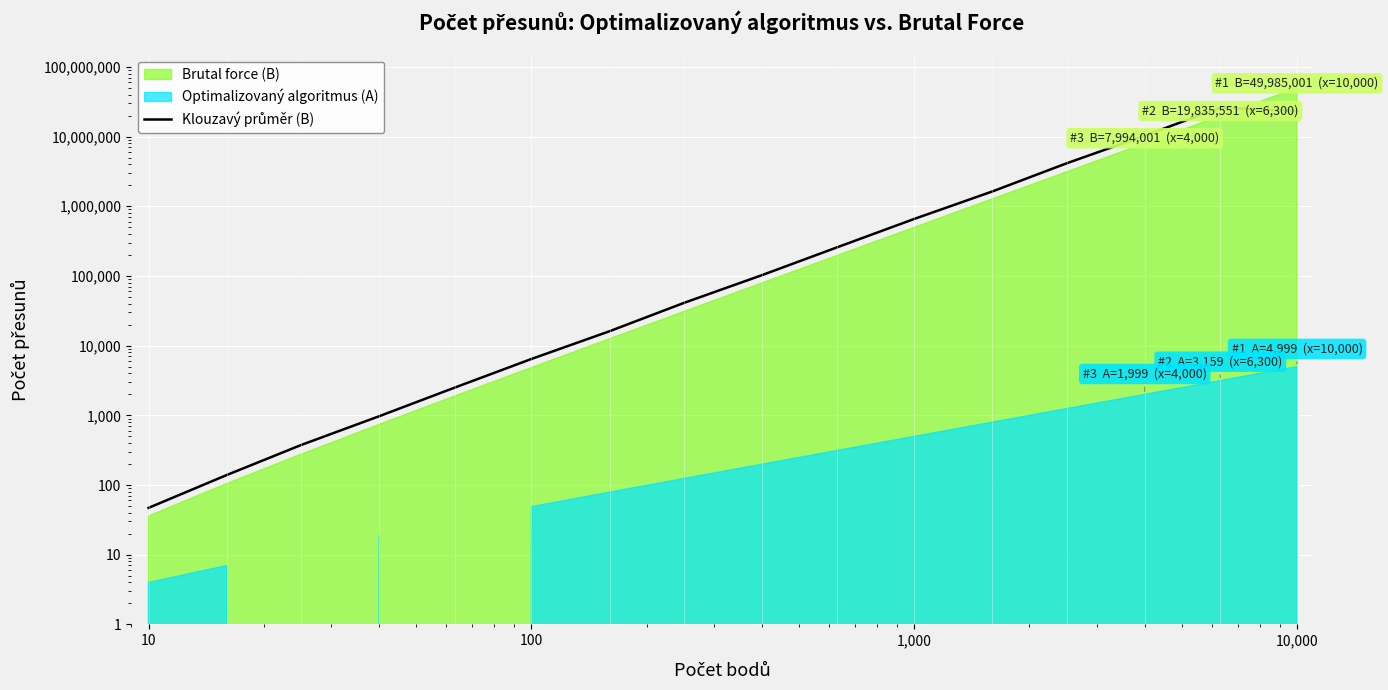

How many points are higher than both their immediate neighbors (excluding endpoints)?

1